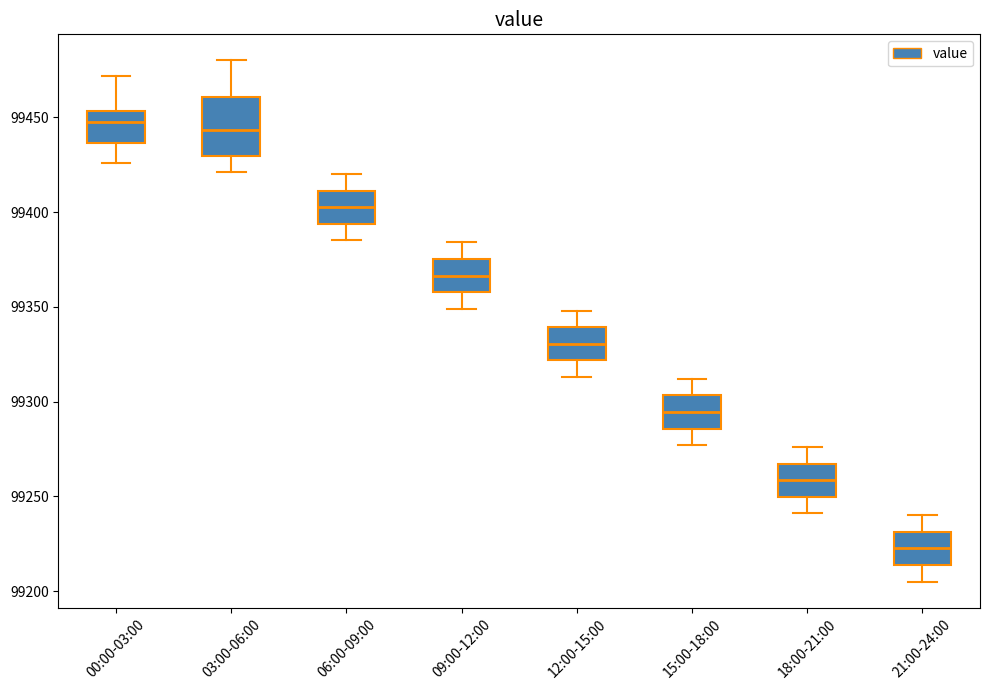

Where is the upper edge of the box for 21:00-24:00 on the y-axis? The values are not printed on the chart, so give them approximately, as read against the axis.

99230